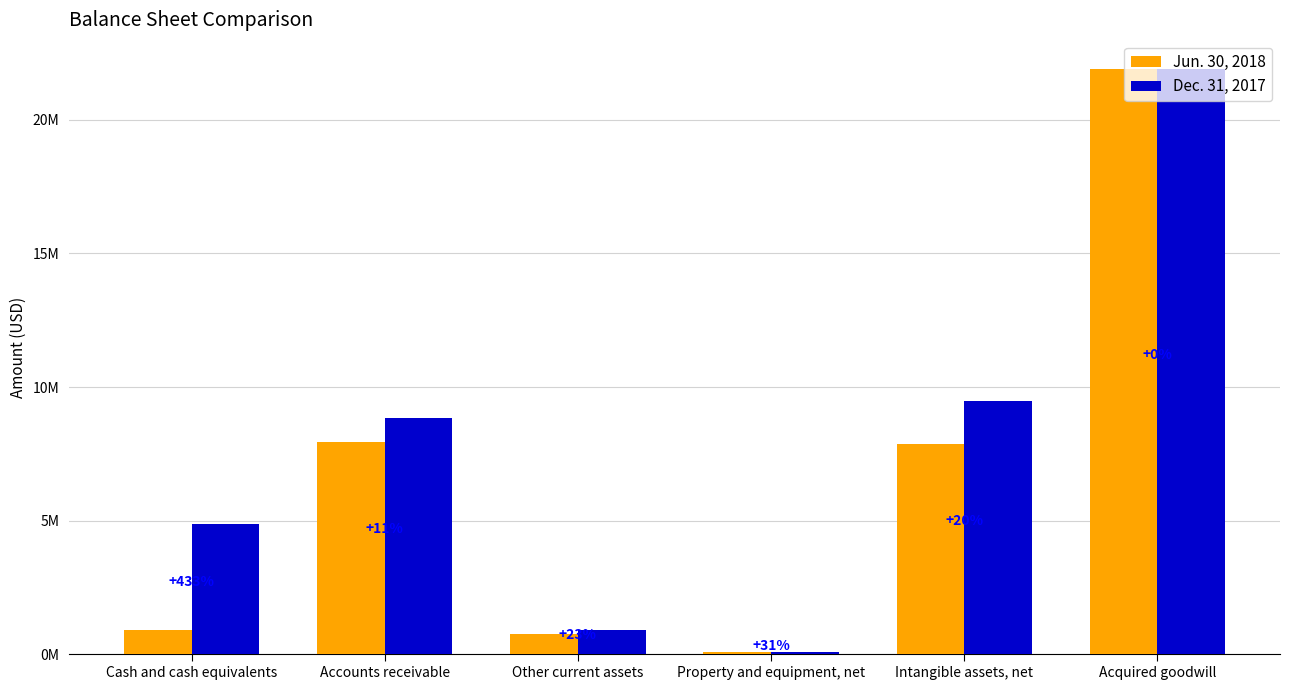

Is it true that Jun. 30, 2018 equals 1671139 at Intangible assets, net?

False